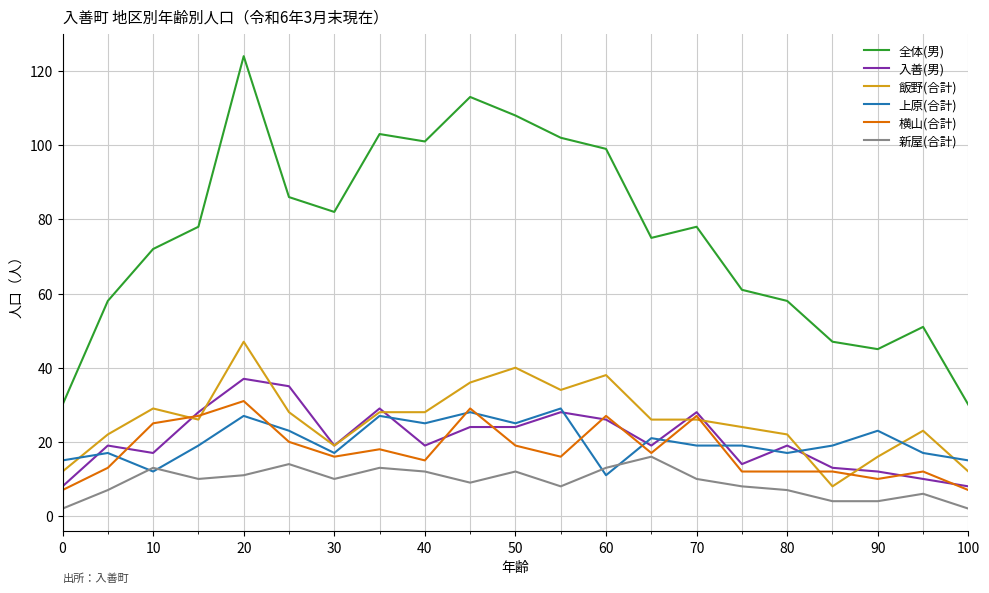

Which series has the widest spread of values?

全体(男)